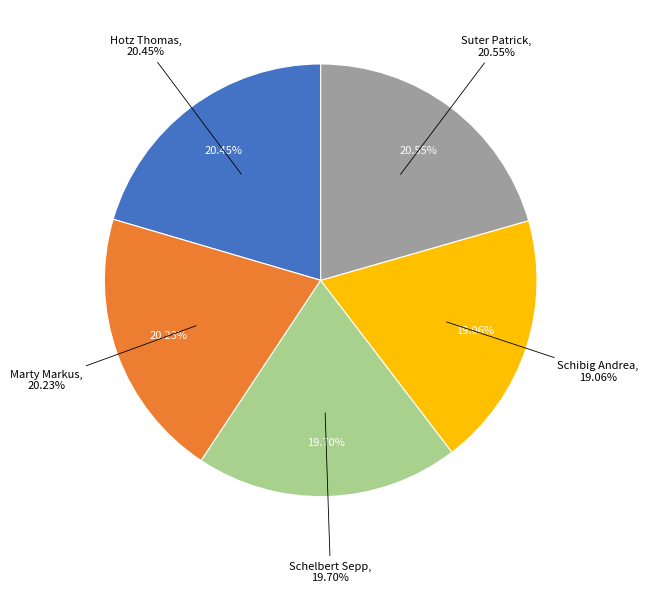

How many segments does this pie chart have?

5